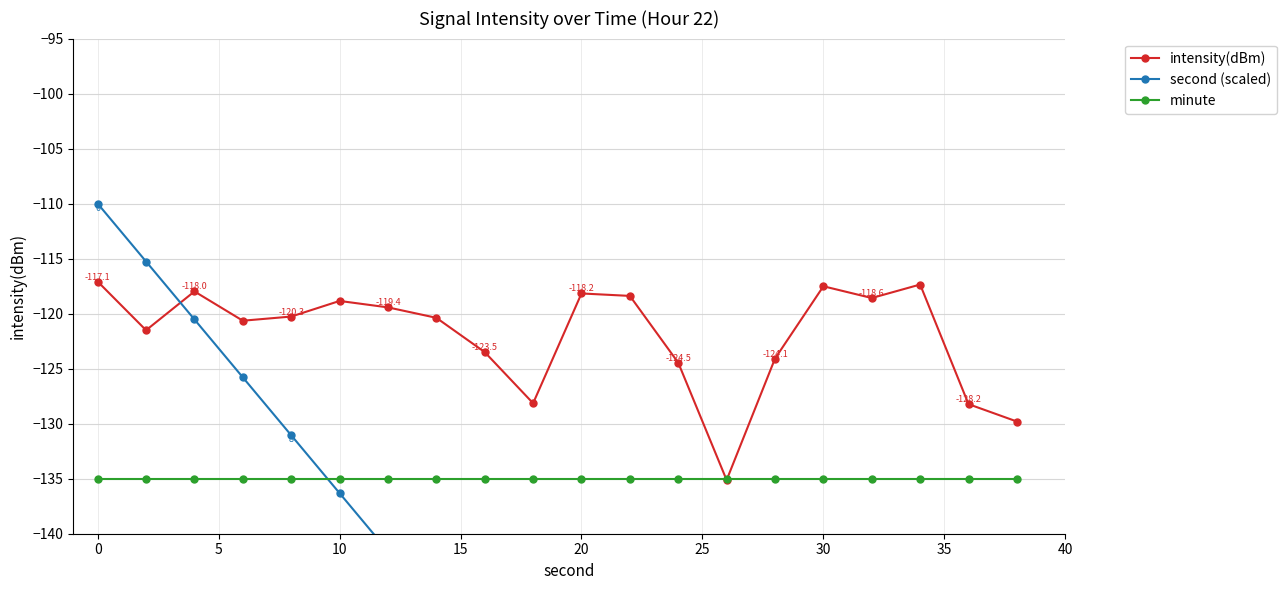

What is the highest value of the intensity(dBm) series?

-117.1